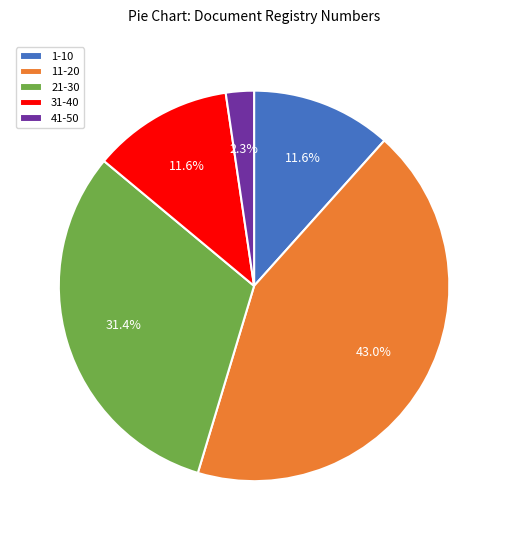

To the nearest percent, what is the difference between the largest and smallest slice percentages?

41%